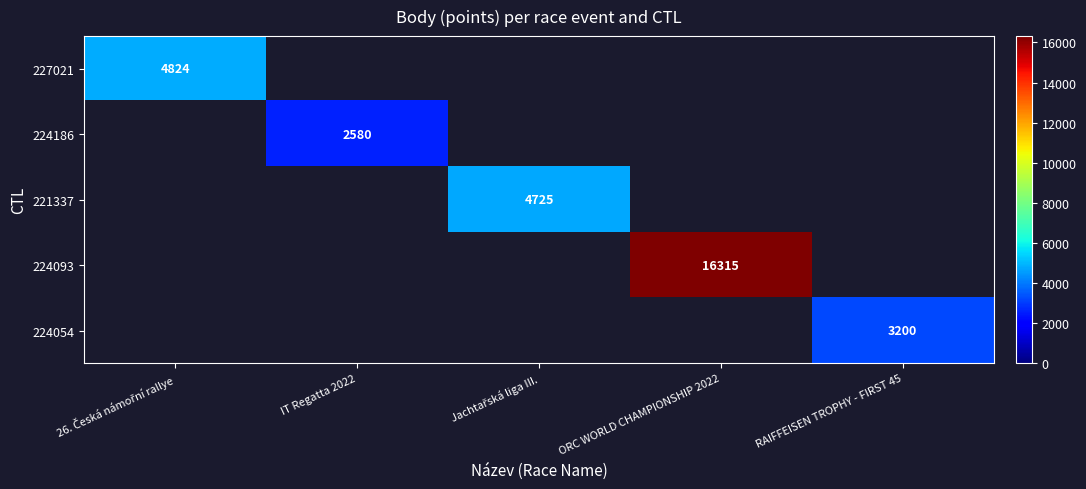

Count the number of categories in the chart.

5